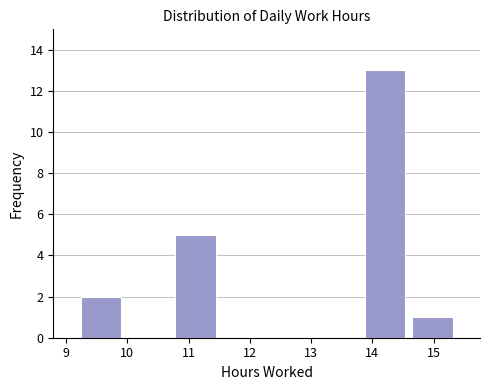

Reading left to right, list every bar in this chart as the range it spans on the x-axis followed by its height. Neither the bar edges nor the heights are printed on the chart, so give them approximately, as read against the axes.

9.2 to 10.0: 2
10.0 to 10.7: 0
10.7 to 11.5: 5
11.5 to 12.3: 0
12.3 to 13.0: 0
13.0 to 13.8: 0
13.8 to 14.6: 13
14.6 to 15.4: 1